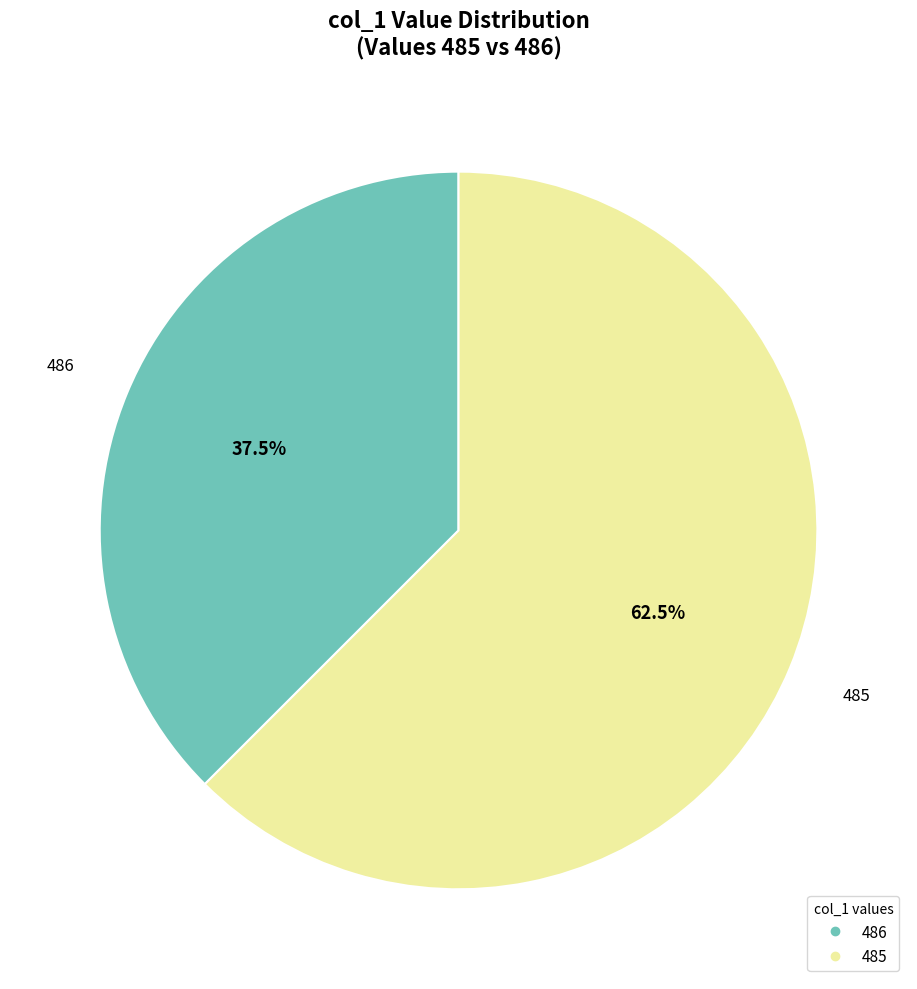

Which category accounts for the majority?

485